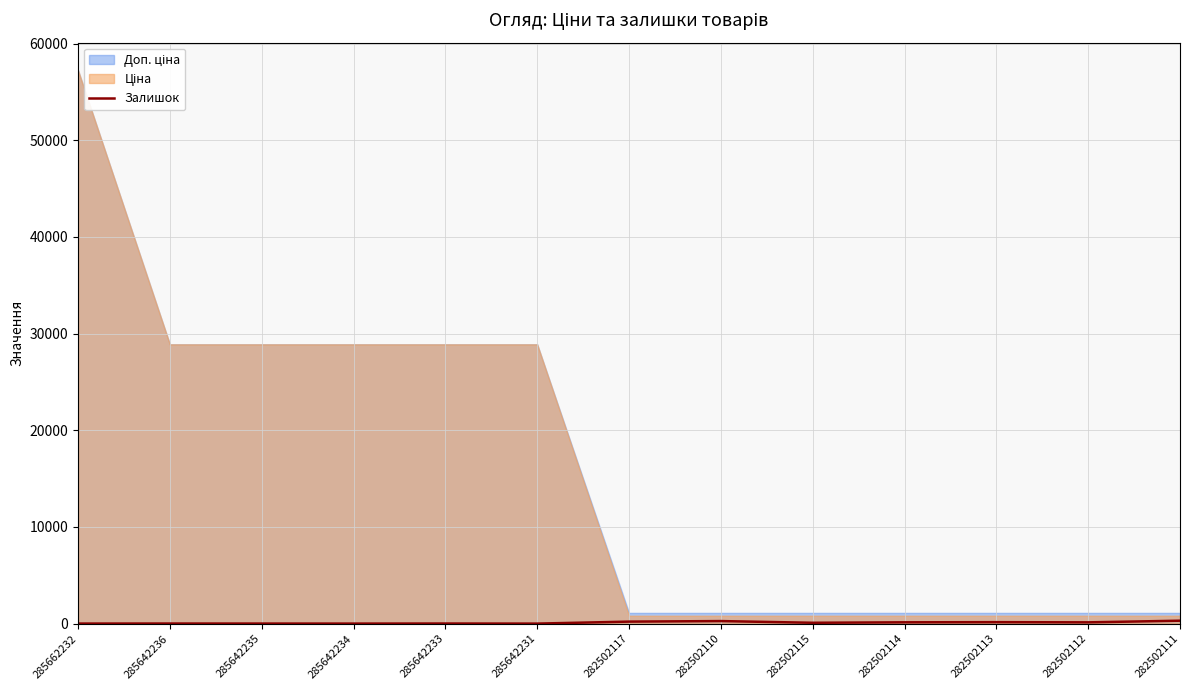

True or false: there are more than 1 points higher than both neighbors.

True